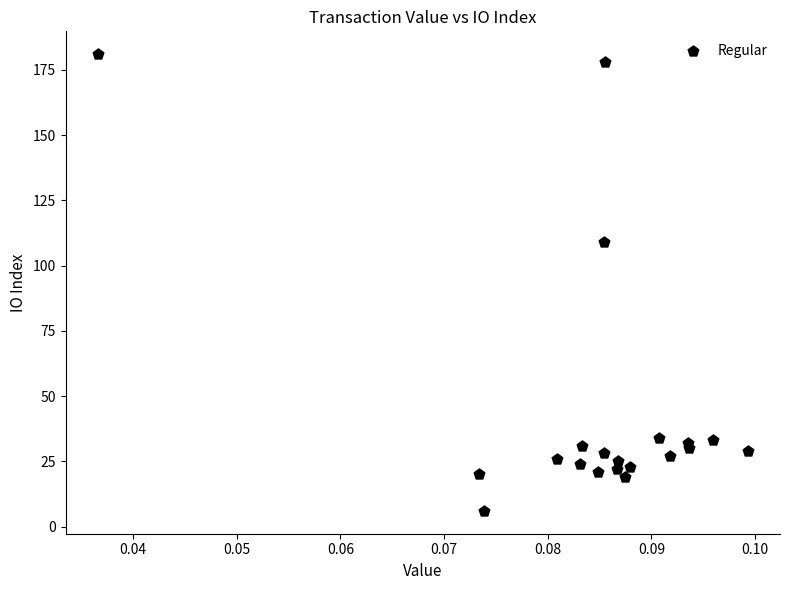

What Y value in the scatter plot is closest to 93?

109